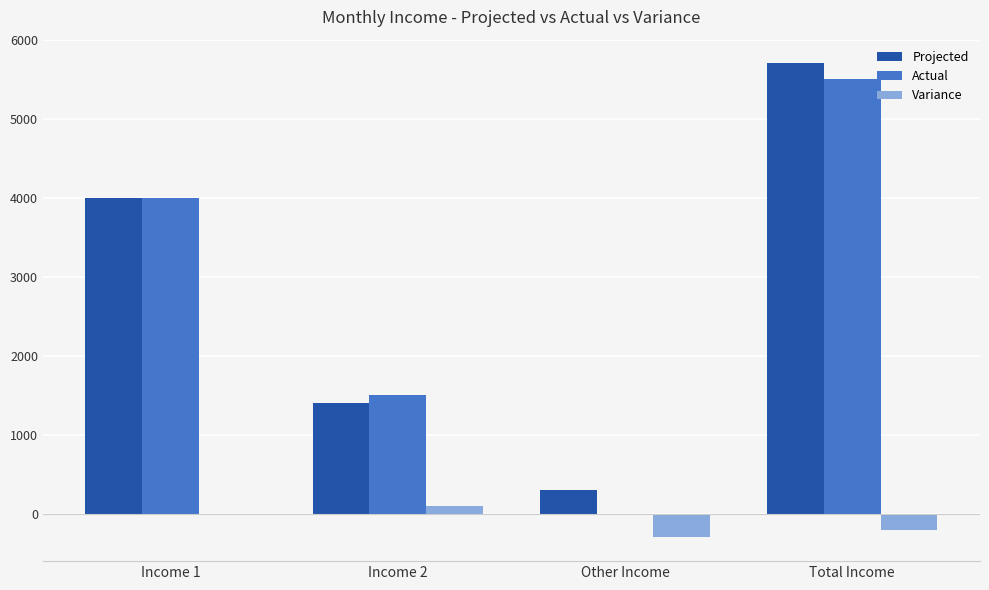

What is the sum of all Actual values?

11000